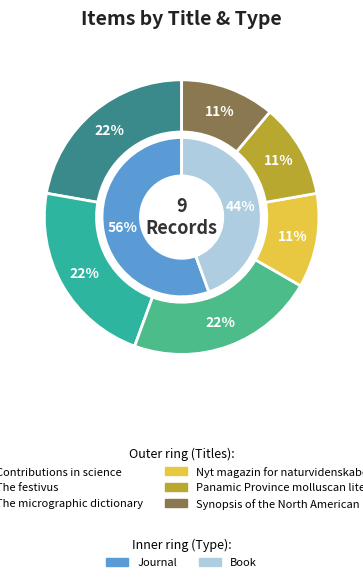

Approximately how many times larger is the value at The festivus compared to Synopsis of the North American lichens?

2.0